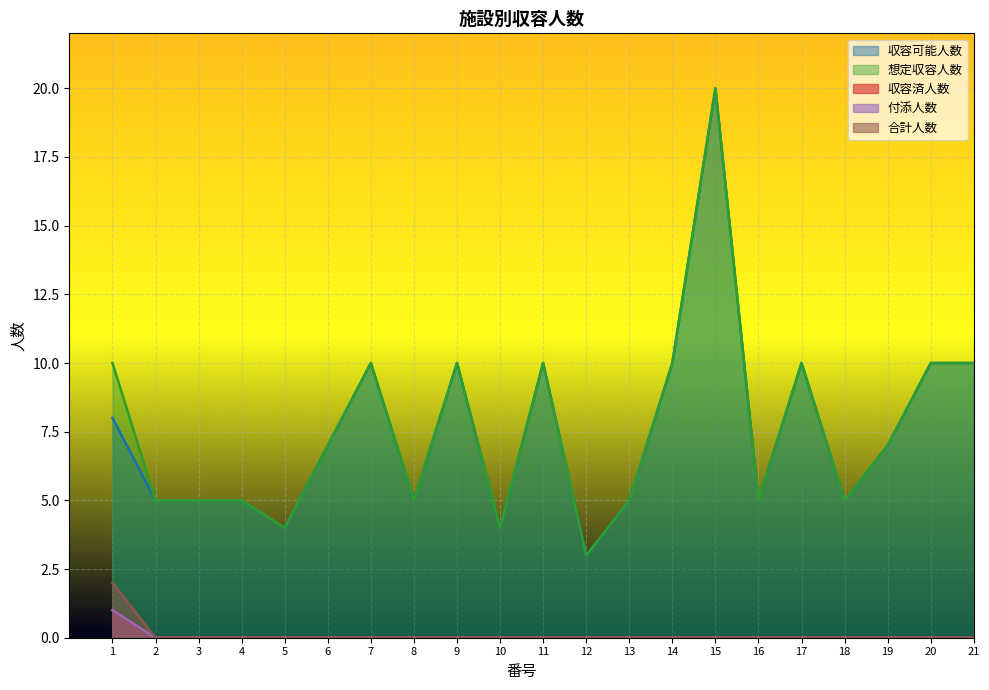

Between 7 and 19, which is larger?

7